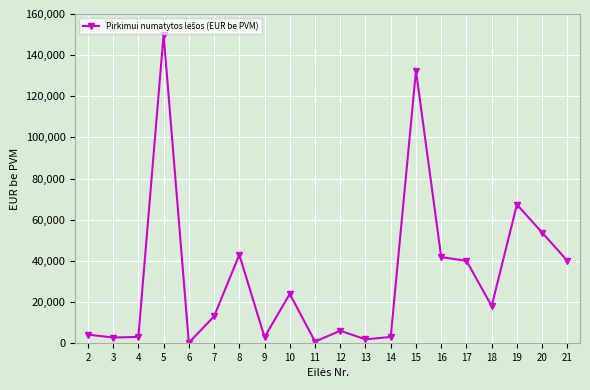

How many interior local peaks (higher than both neighbors) does the data have?

6